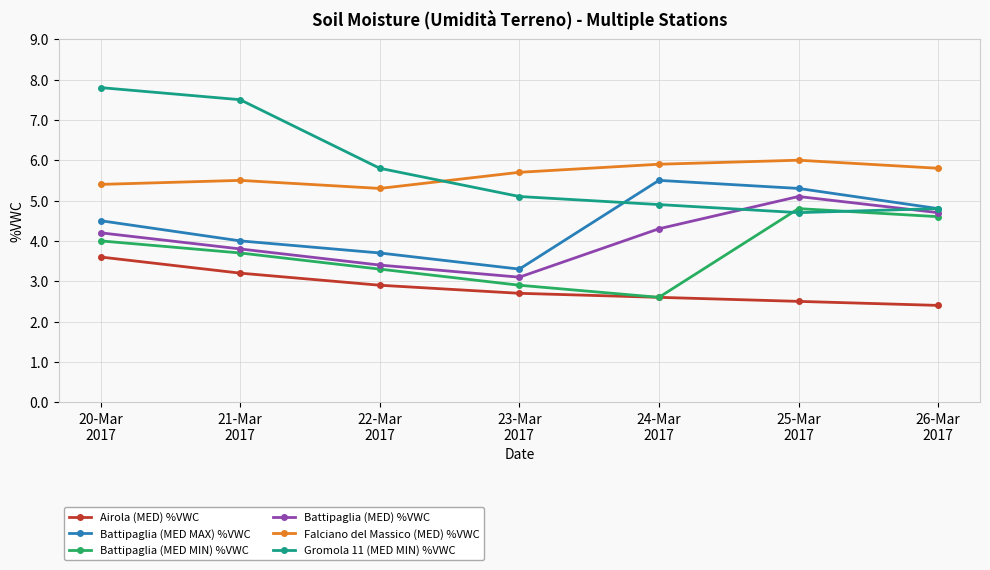

Which series changed the most between 24-Mar
2017 and 26-Mar
2017?

Battipaglia (MED MIN) %VWC